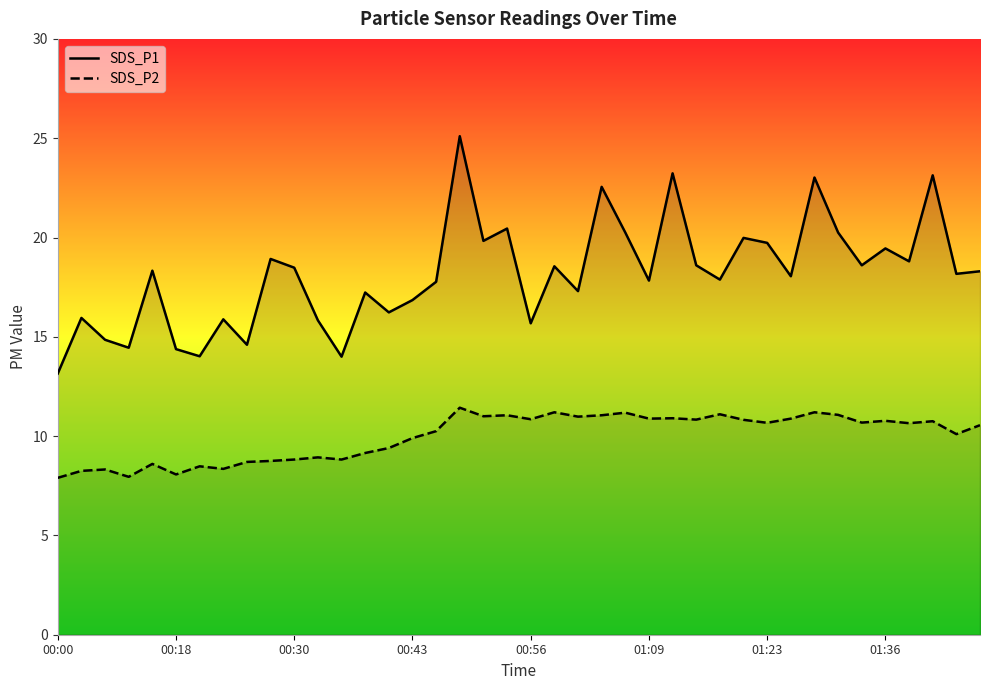

Which series has the largest total across all categories?

SDS_P1